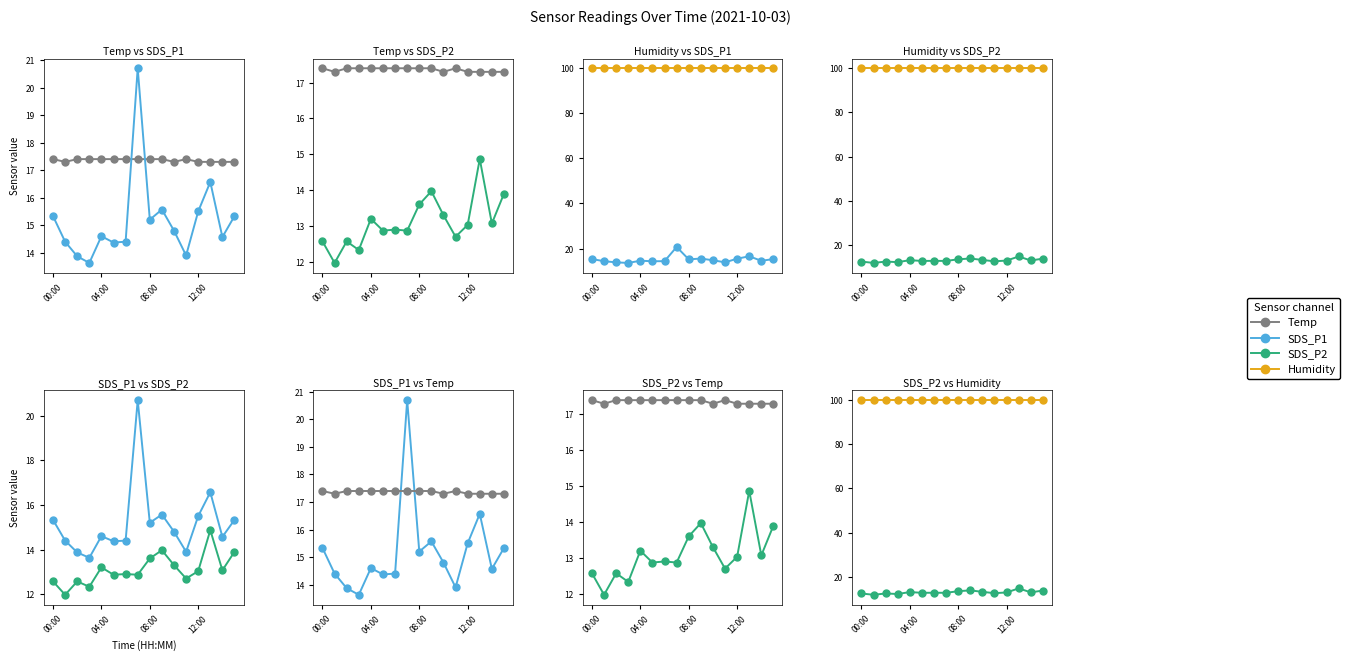

List the series in order of their peak value, highest first.

Humidity, SDS_P1, Temp, SDS_P2